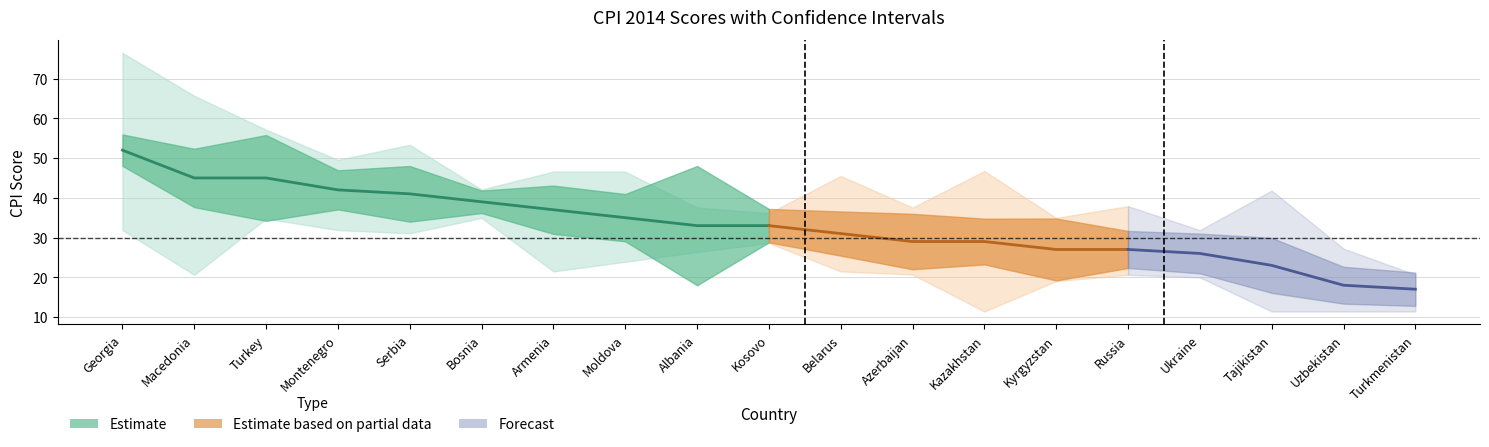

At which category is the sum across all series the highest?

Georgia